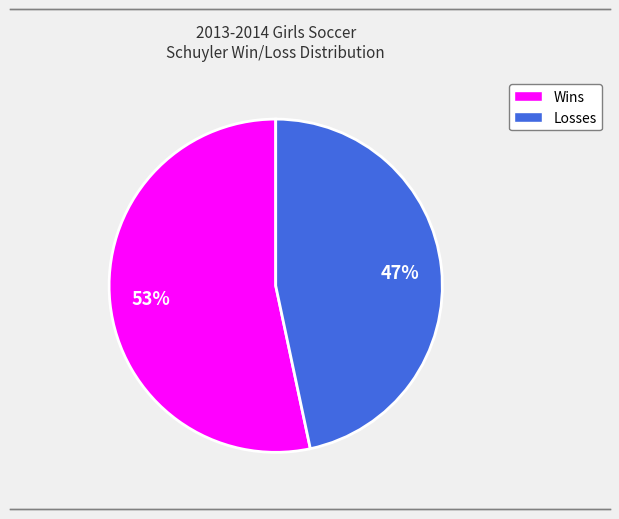

Combined, do Losses and Wins account for over 50%?

Yes